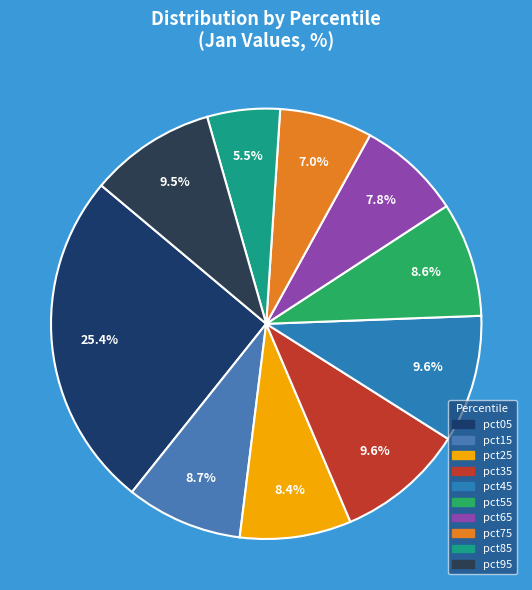

Does any single category account for the majority?

No